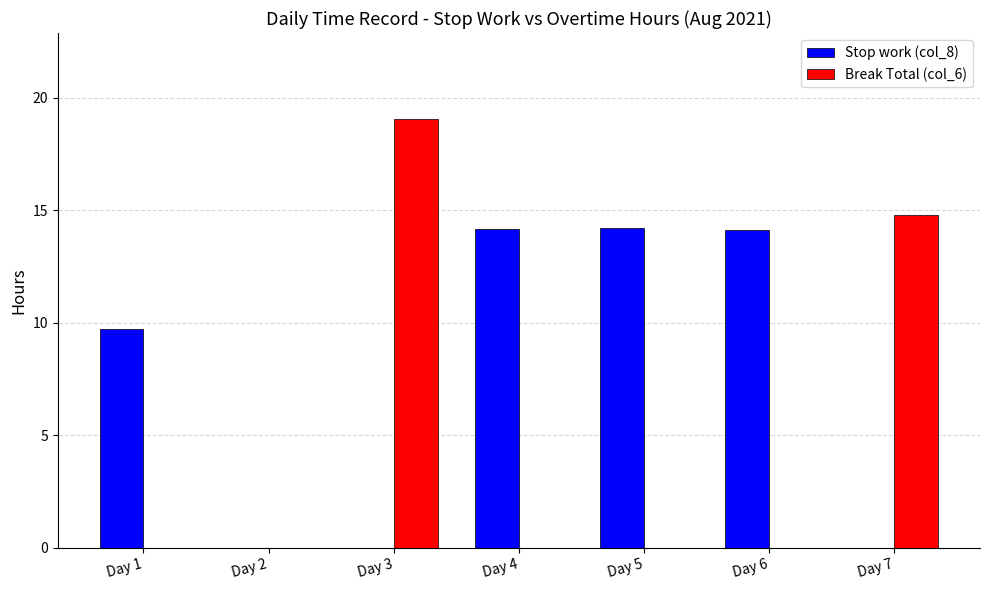

What is the sum of all Stop work (col_8) values?

52.2